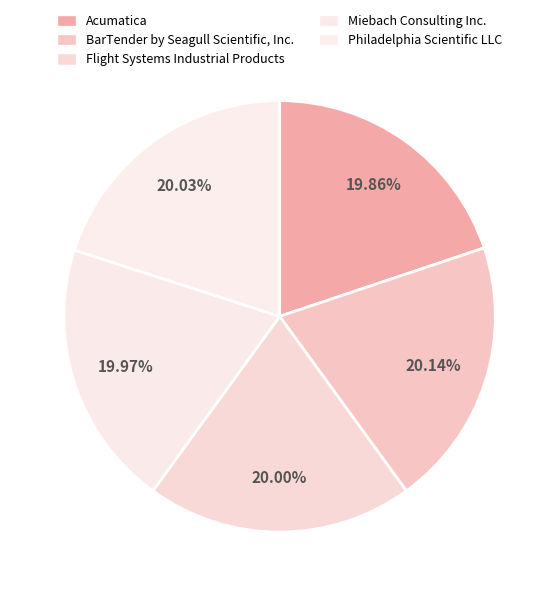

Which category has the biggest portion of the pie?

BarTender by Seagull Scientific, Inc.